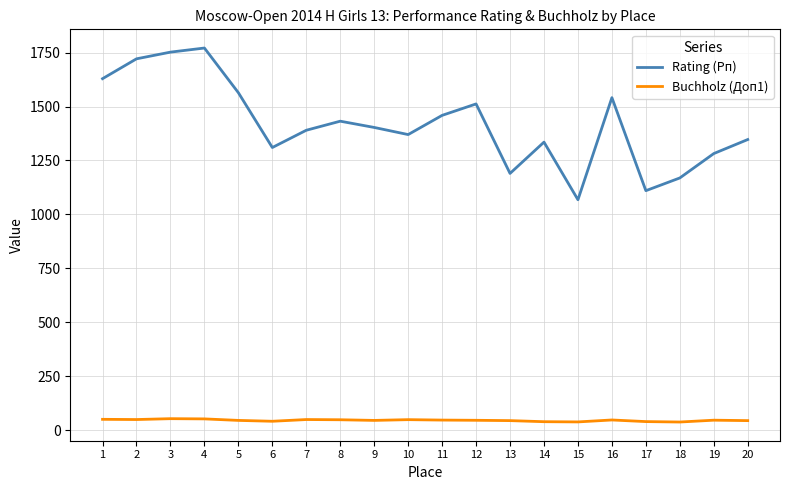

The value of Rating (Рп) at 20 is 1347.0. True or false?

True